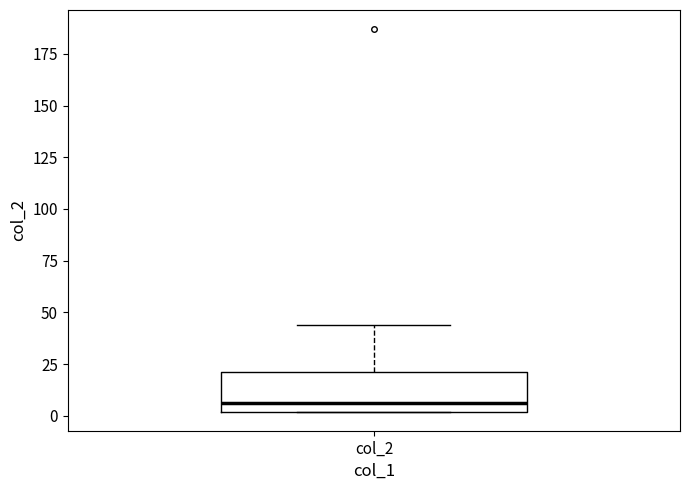

Where is the upper edge of the box for col_2 on the y-axis? The values are not printed on the chart, so give them approximately, as read against the axis.

20